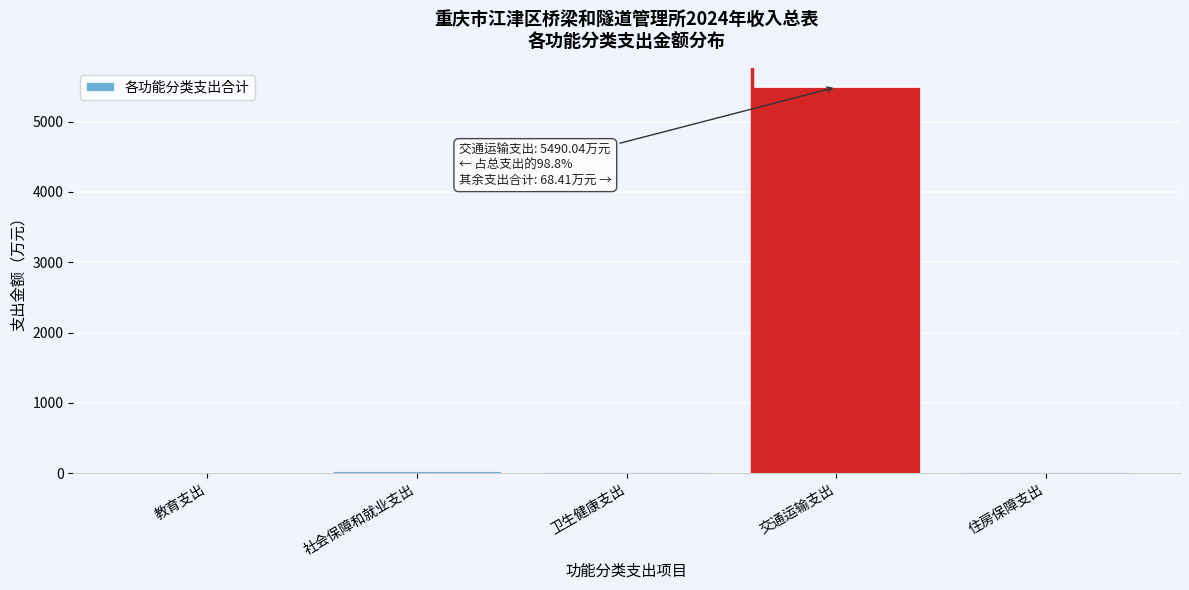

What is the sum of all values?

5558.5